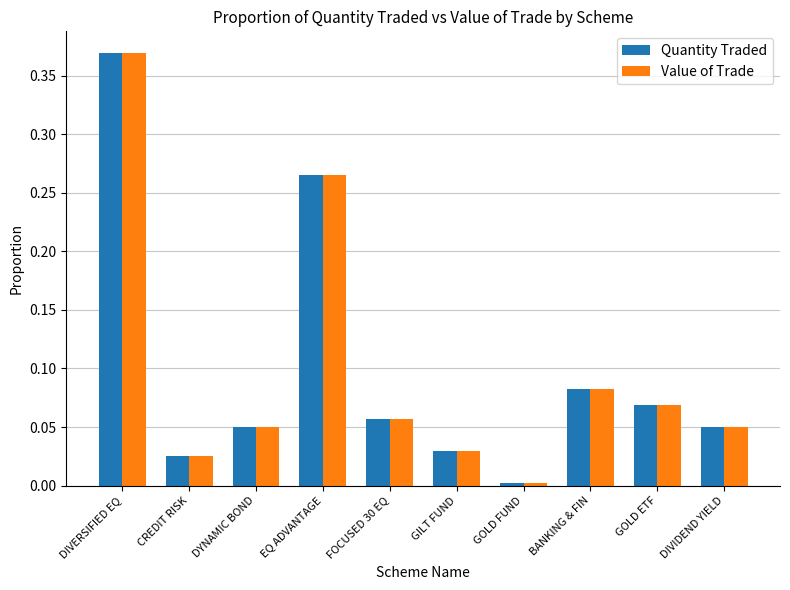

How many series are shown in this chart?

2